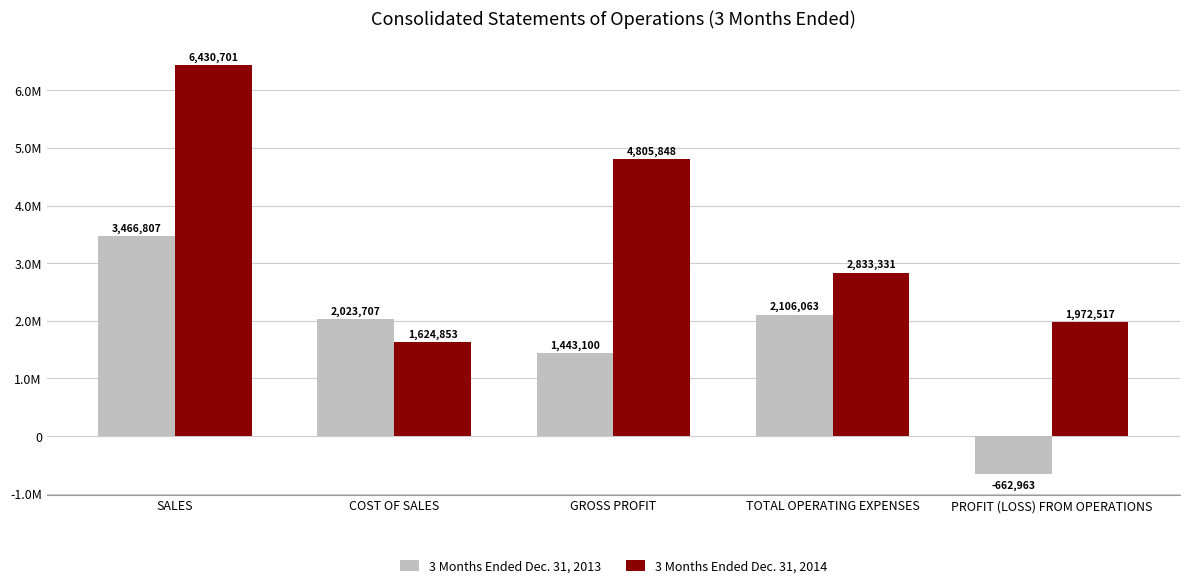

Rank the series by their average value, from highest to lowest.

3 Months Ended Dec. 31, 2014, 3 Months Ended Dec. 31, 2013